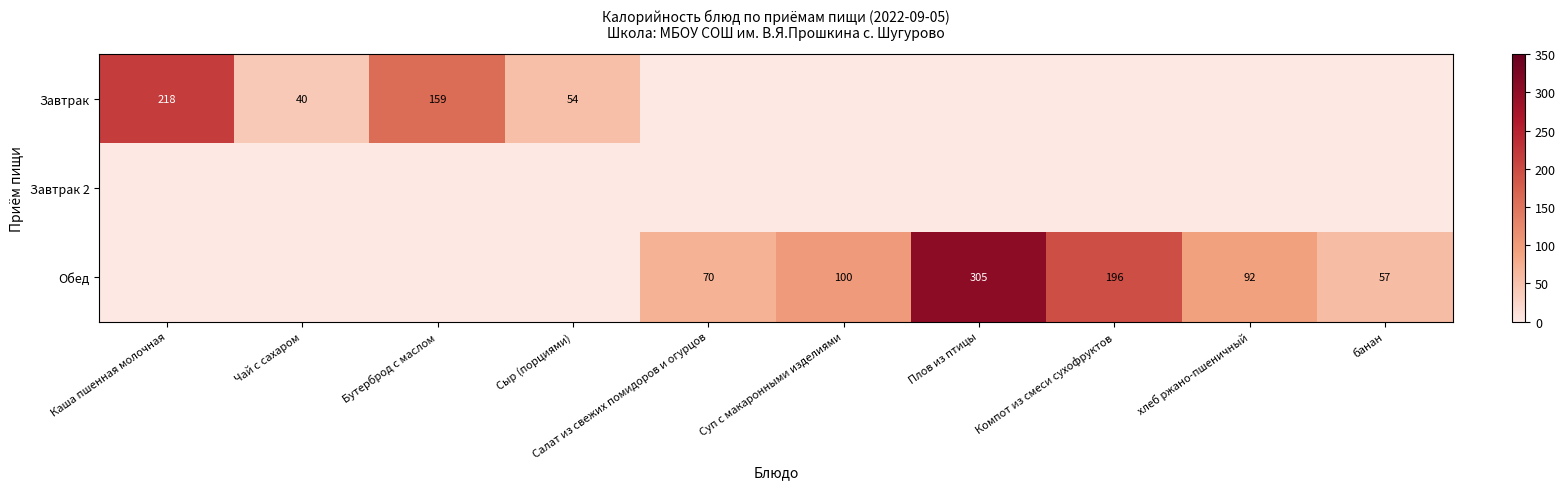

Is it true that Завтрак equals 35 at Сыр (порциями)?

False